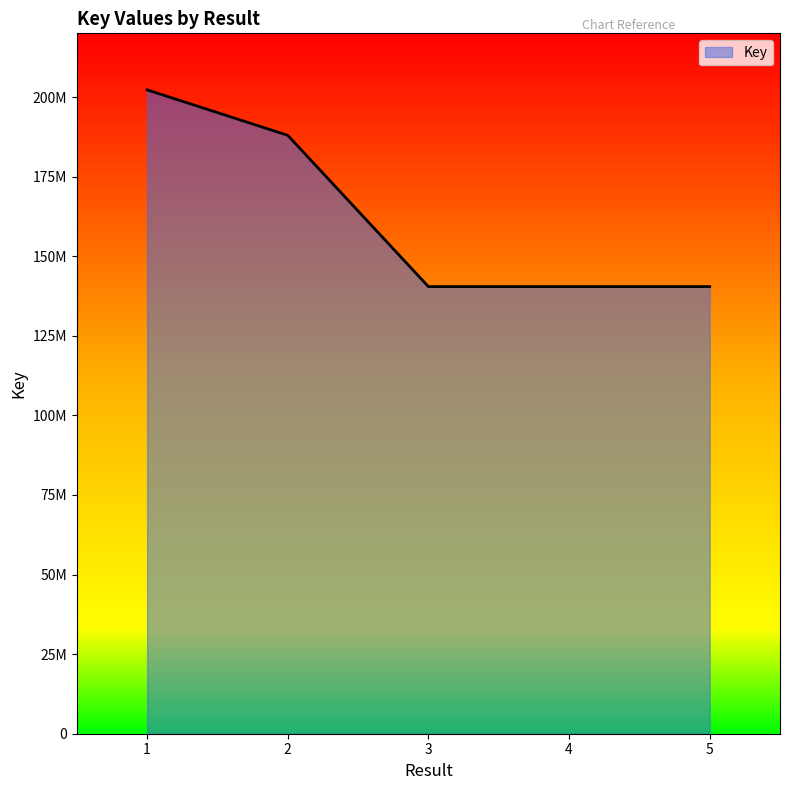

Does the chart display data point markers on the line(s)?

No